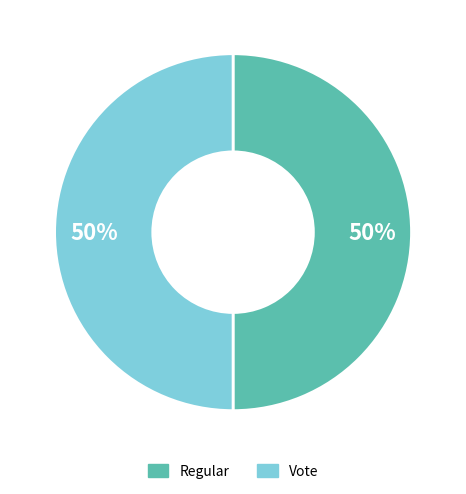

Is the sum of Regular and Vote greater than half?

Yes